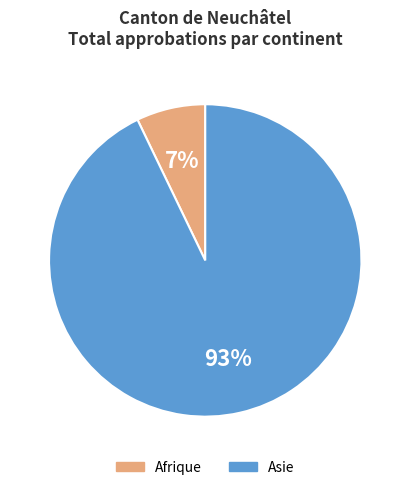

Is there a majority slice in this chart?

Yes